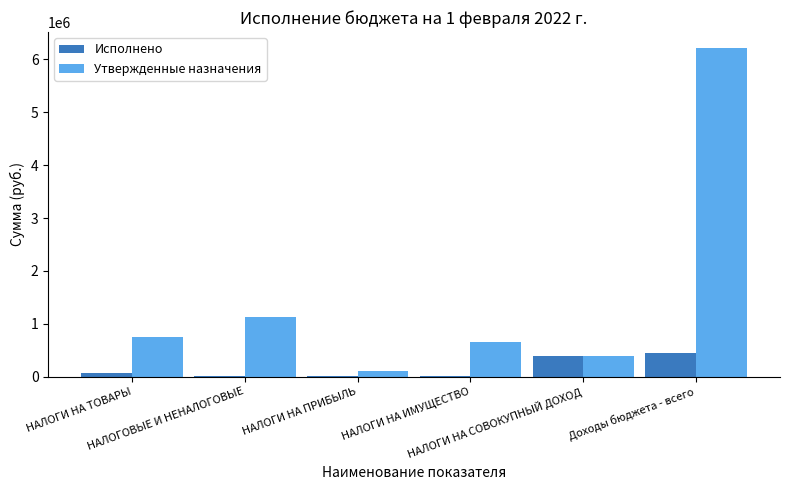

What is the maximum value for Утвержденные назначения?

6207913.7